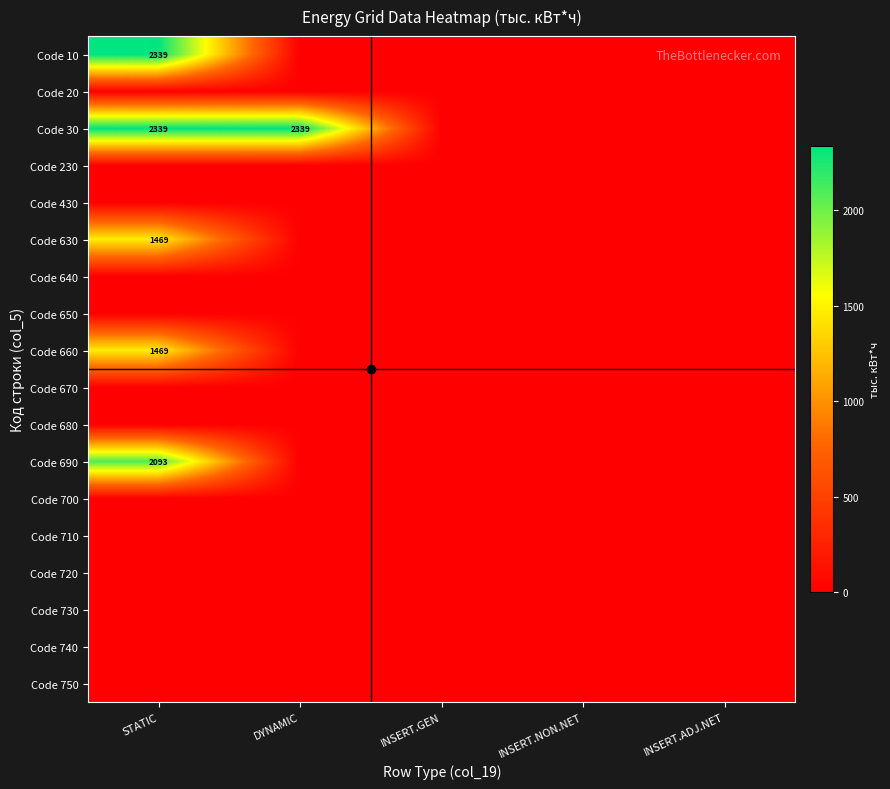

At which label is Code 30 closest to 1169?

INSERT.GEN